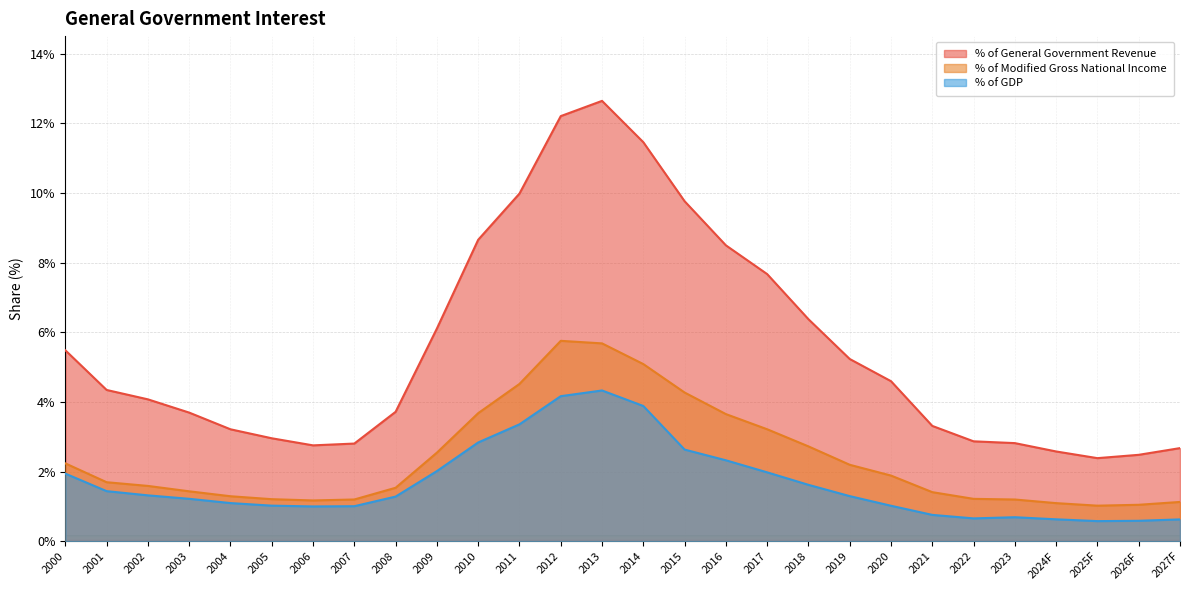

Reading left to right, what are all the values shown in this chart?

% of General Government Revenue: 2000=5.5	2001=4.3	2002=4.1	2003=3.7	2004=3.2	2005=3.0	2006=2.8	2007=2.8	2008=3.7	2009=6.1	2010=8.7	2011=10.0	2012=12.2	2013=12.6	2014=11.5	2015=9.8	2016=8.5	2017=7.7	2018=6.4	2019=5.2	2020=4.6	2021=3.3	2022=2.9	2023=2.8	2024F=2.6	2025F=2.4	2026F=2.5	2027F=2.7
% of Modified Gross National Income: 2000=2.2	2001=1.7	2002=1.6	2003=1.4	2004=1.3	2005=1.2	2006=1.2	2007=1.2	2008=1.5	2009=2.5	2010=3.7	2011=4.5	2012=5.8	2013=5.7	2014=5.1	2015=4.3	2016=3.7	2017=3.2	2018=2.7	2019=2.2	2020=1.9	2021=1.4	2022=1.2	2023=1.2	2024F=1.1	2025F=1.0	2026F=1.0	2027F=1.1
% of GDP: 2000=1.9	2001=1.4	2002=1.3	2003=1.2	2004=1.1	2005=1.0	2006=1.0	2007=1.0	2008=1.3	2009=2.0	2010=2.8	2011=3.4	2012=4.2	2013=4.3	2014=3.9	2015=2.6	2016=2.3	2017=2.0	2018=1.6	2019=1.3	2020=1.0	2021=0.8	2022=0.7	2023=0.7	2024F=0.6	2025F=0.6	2026F=0.6	2027F=0.6